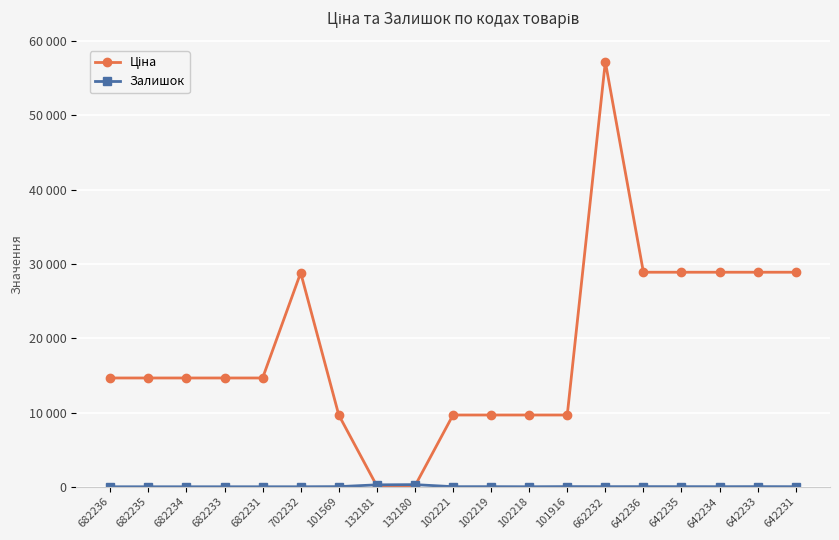

Is this an area chart (filled region under the line)?

No